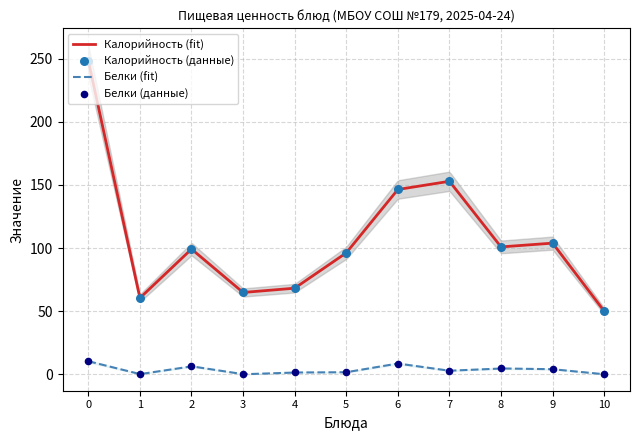

What are all the series names shown in the legend?

Калорийность, Белки